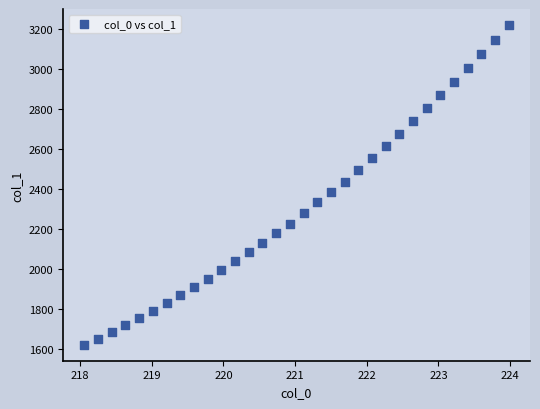

What is the range of X values (max minus min)?

5.9